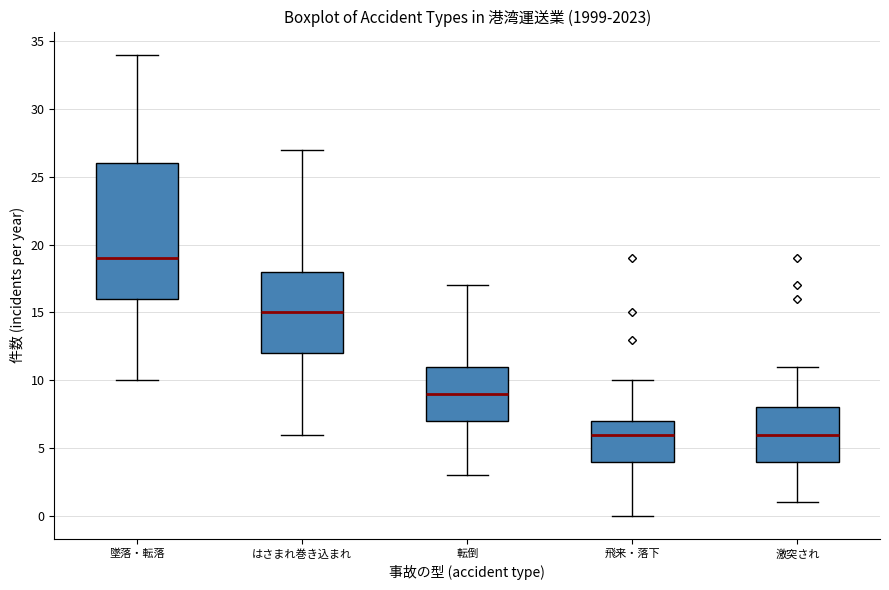

Where is the upper edge of the box for 墜落・転落 on the y-axis? The values are not printed on the chart, so give them approximately, as read against the axis.

26